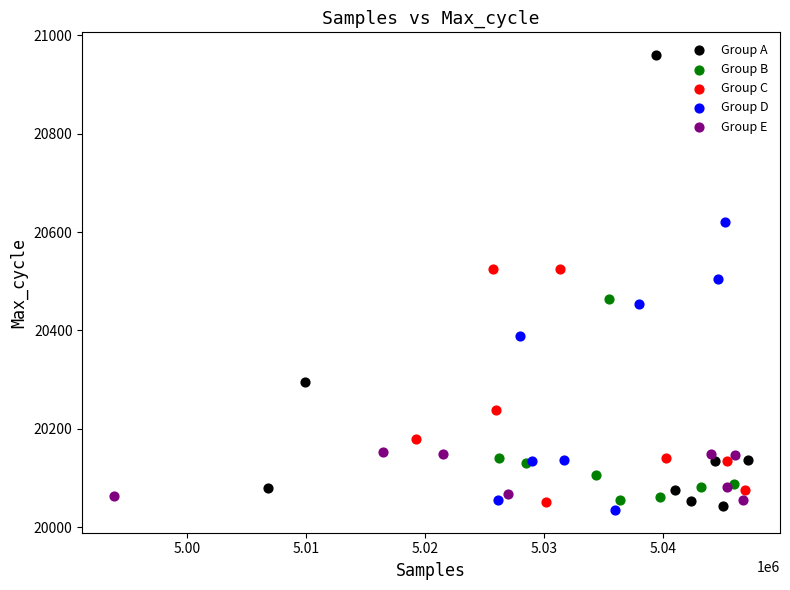

Which series has the widest spread of Y values?

Group A